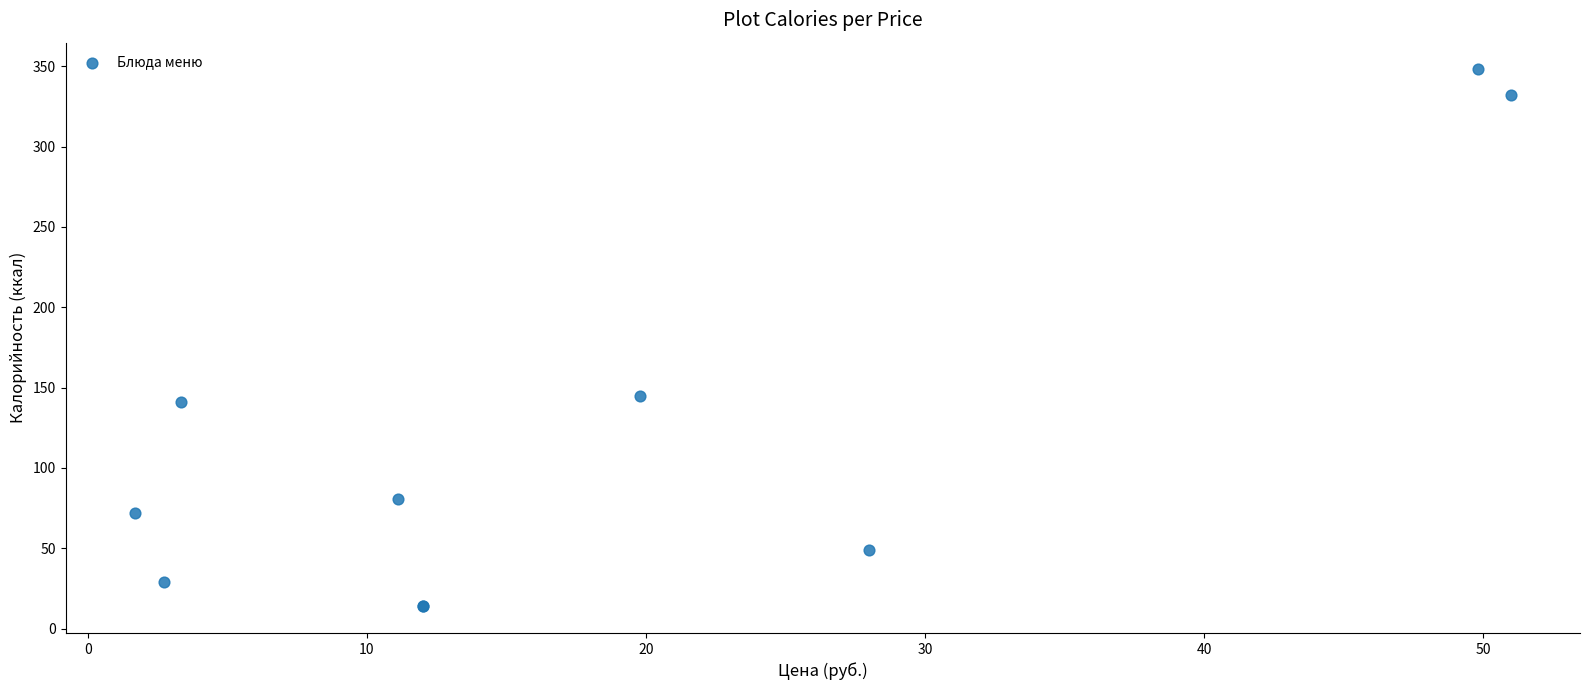

What Y value in the scatter plot is closest to 181?

145